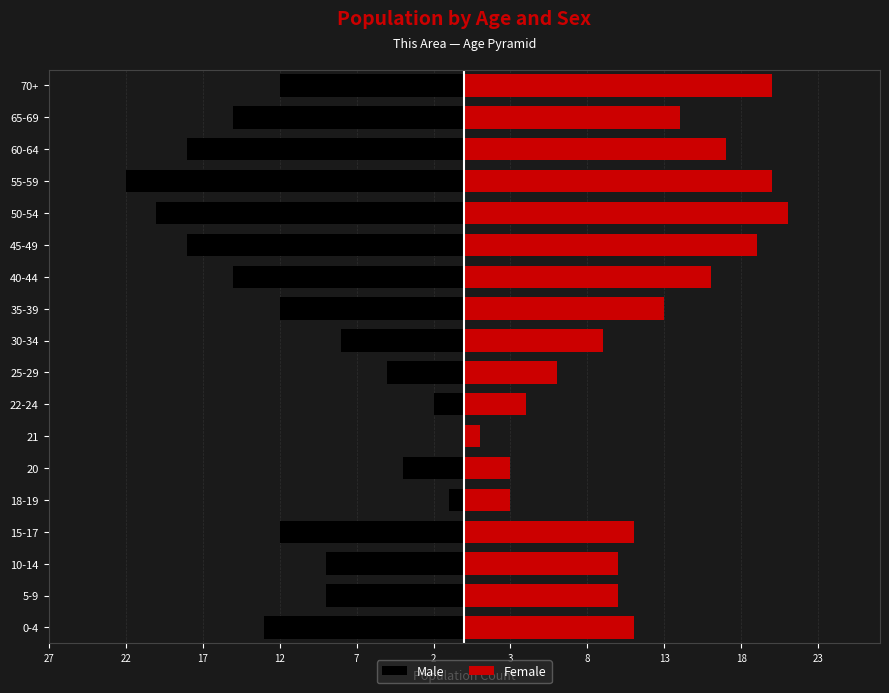

Between 5-9 and 60-64, which is larger?

5-9